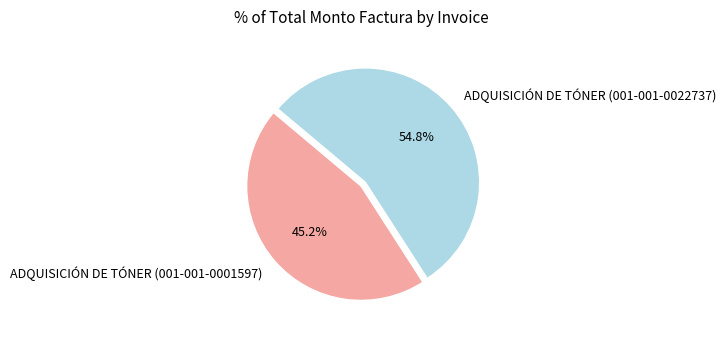

What percentage is the ADQUISICIÓN DE TÓNER (001-001-0022737) slice, to the nearest percent?

55%